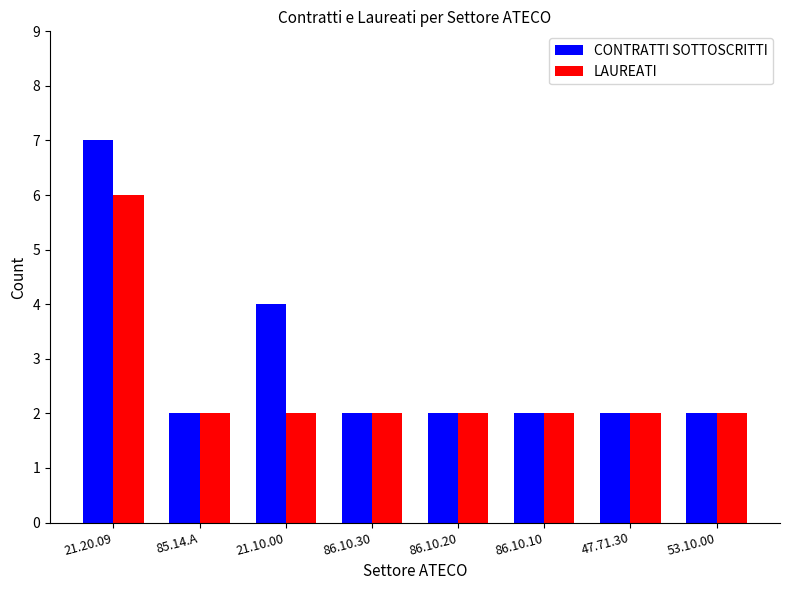

What is the label of the 5th bar from the right?

86.10.30